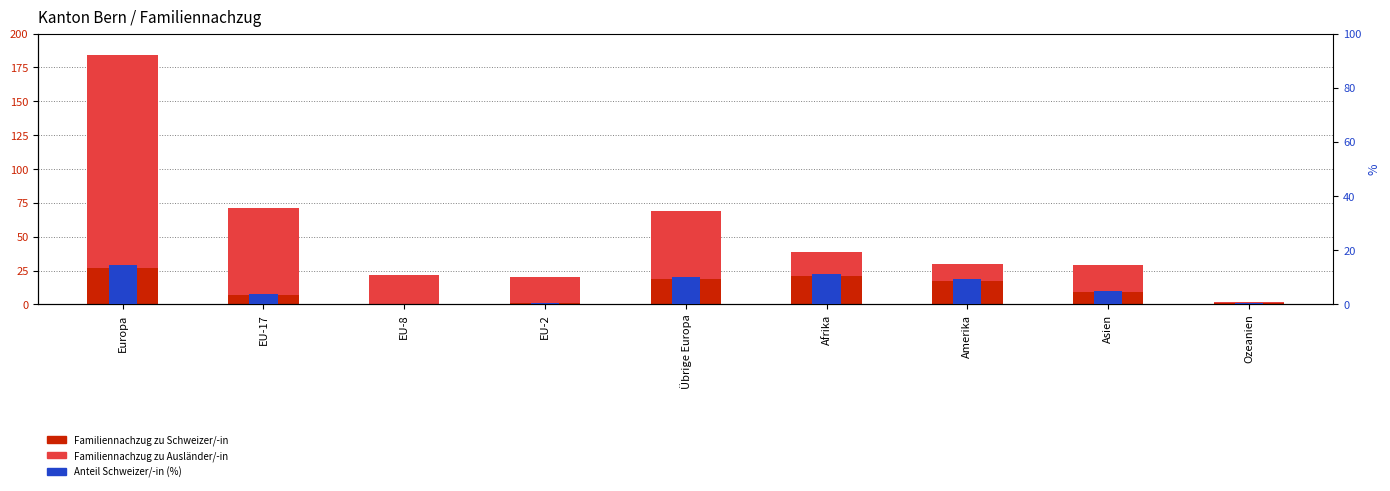

True or false: Familiennachzug zu Schweizer/-in has a value of 9.0 at Asien.

True